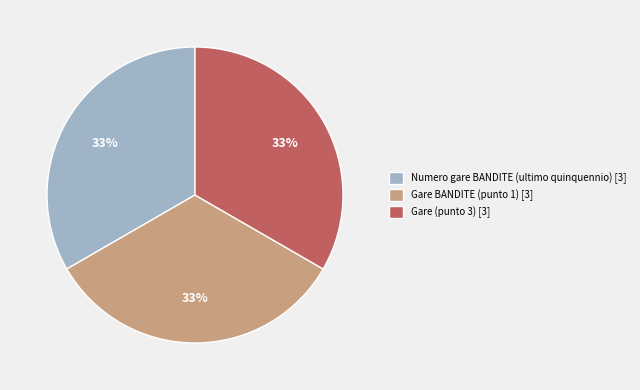

True or false: Gare BANDITE (punto 1) [3] accounts for 46% of the total.

False